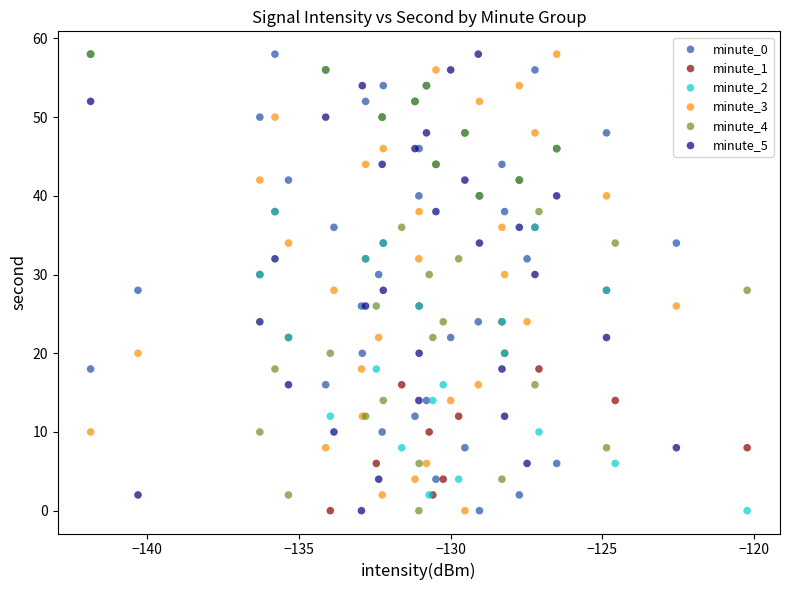

What are all the series names shown in the legend?

minute_0, minute_1, minute_2, minute_3, minute_4, minute_5